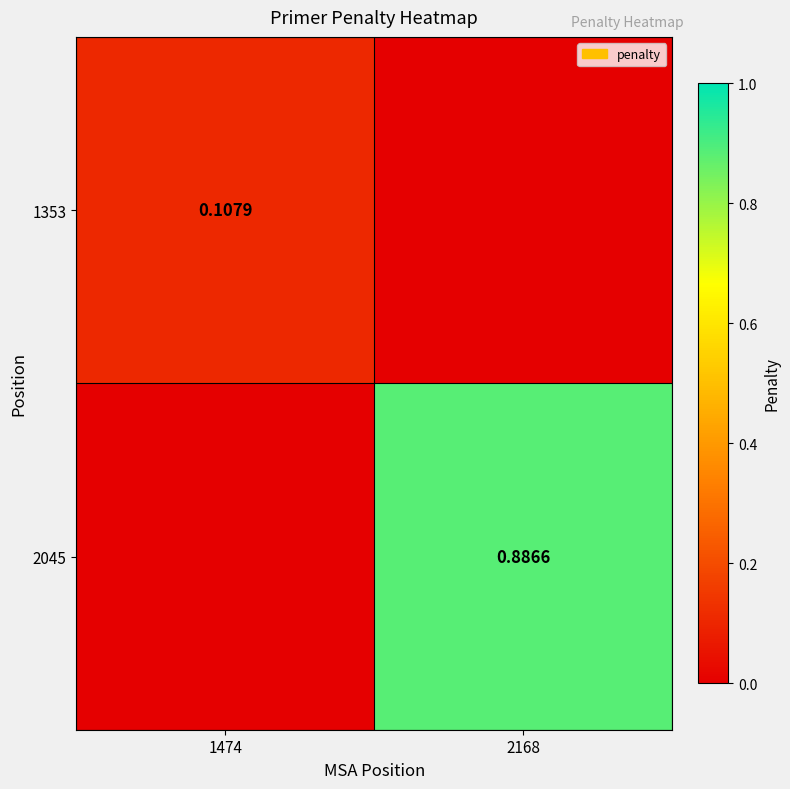

Is the value of 1353 at 1474 greater than the value of 2045 at 2168?

No